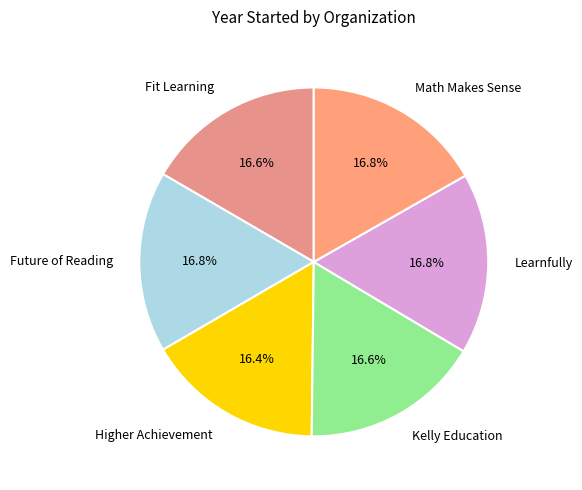

Is there any slice that represents more than half of the pie?

No